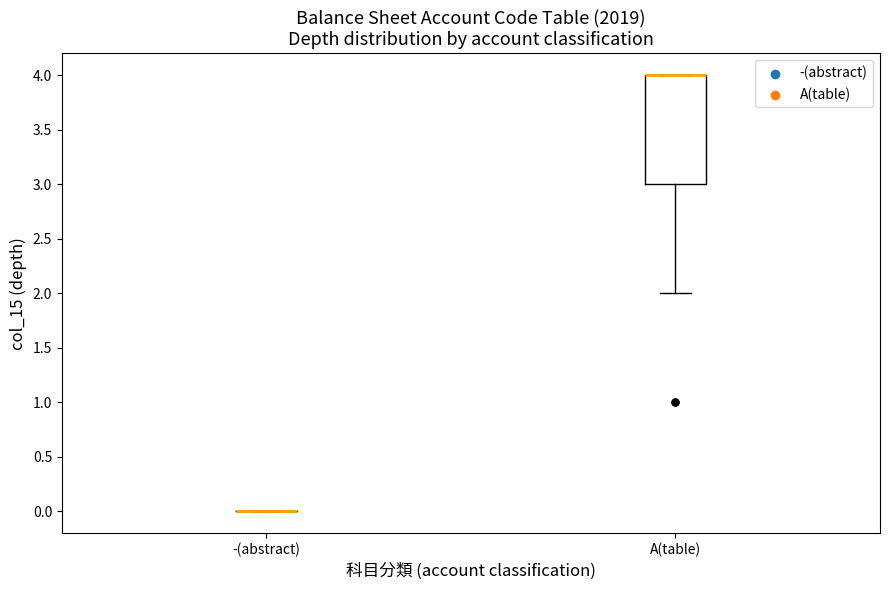

Where does the lower whisker of the box for A(table) end on the y-axis? The values are not printed on the chart, so give them approximately, as read against the axis.

2